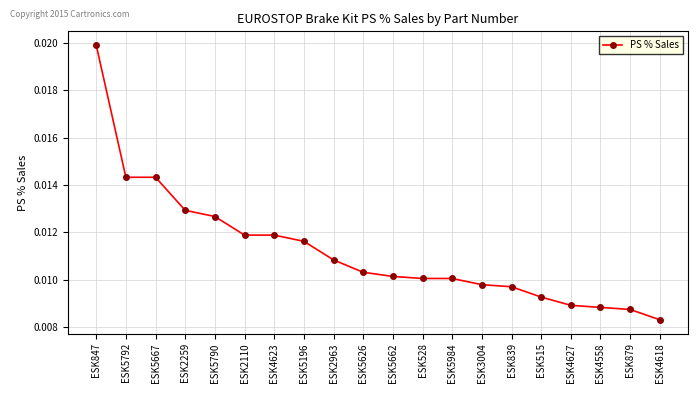

How many lines are shown in the chart?

1